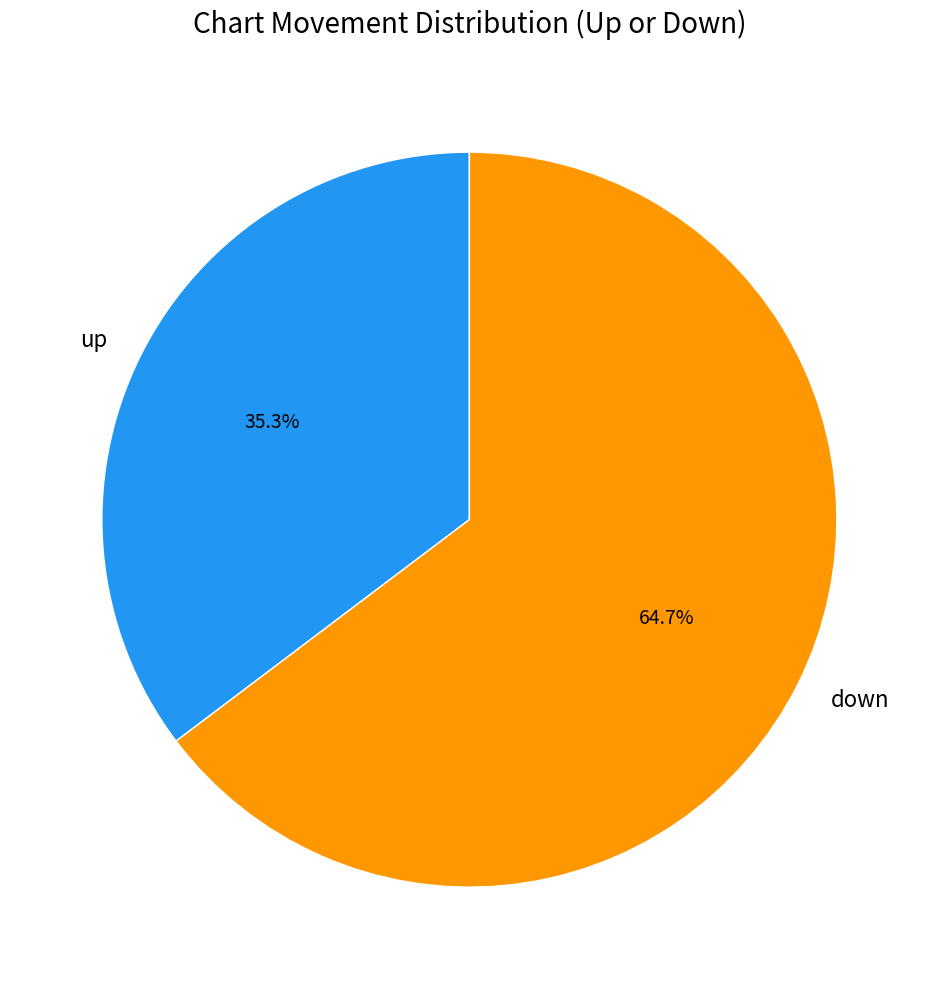

What is the largest slice in the pie chart?

down